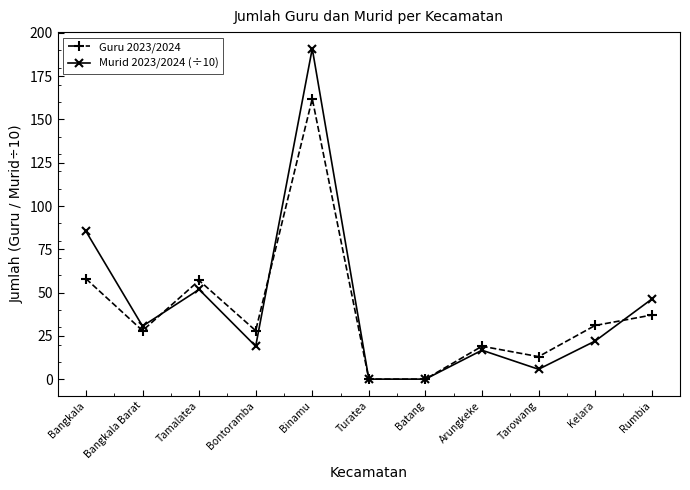

What is the spread (max minus min) of values at Kelara?

9.0